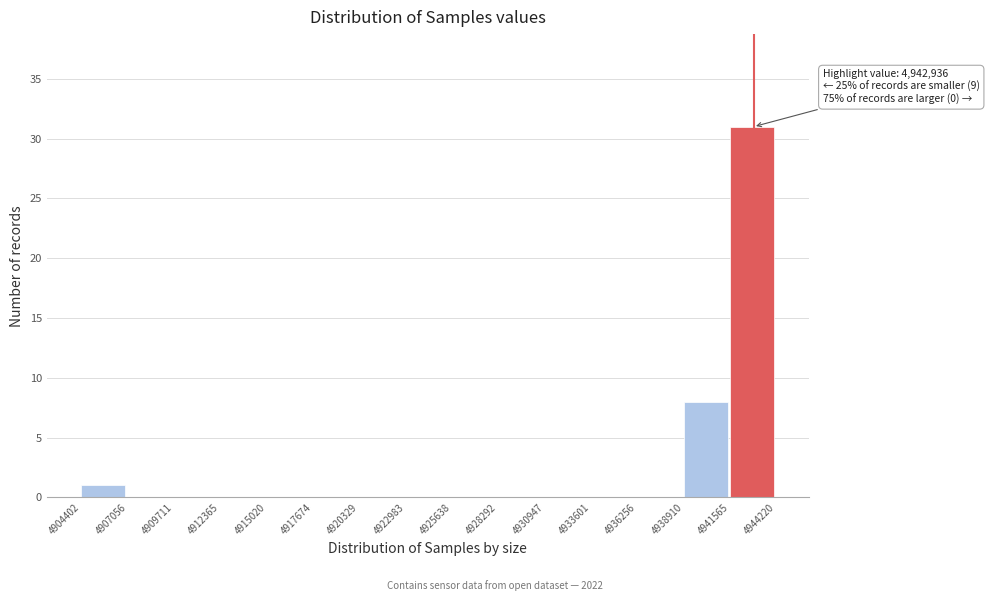

Over which range of the x-axis is the bar tallest?

4941565 to 4944220